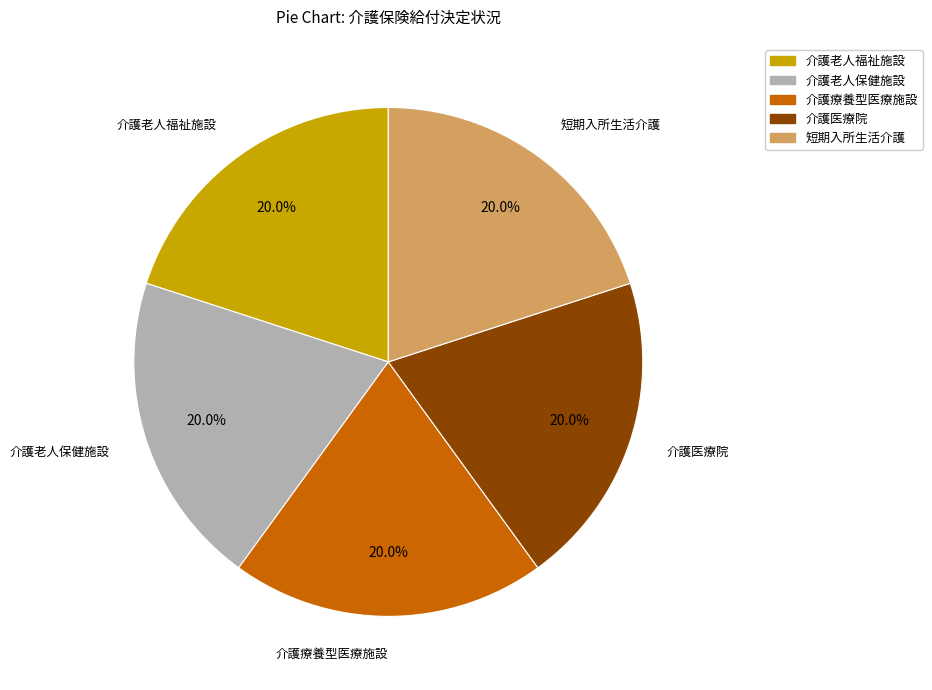

What portion of the pie excludes 介護老人福祉施設?

80.0%